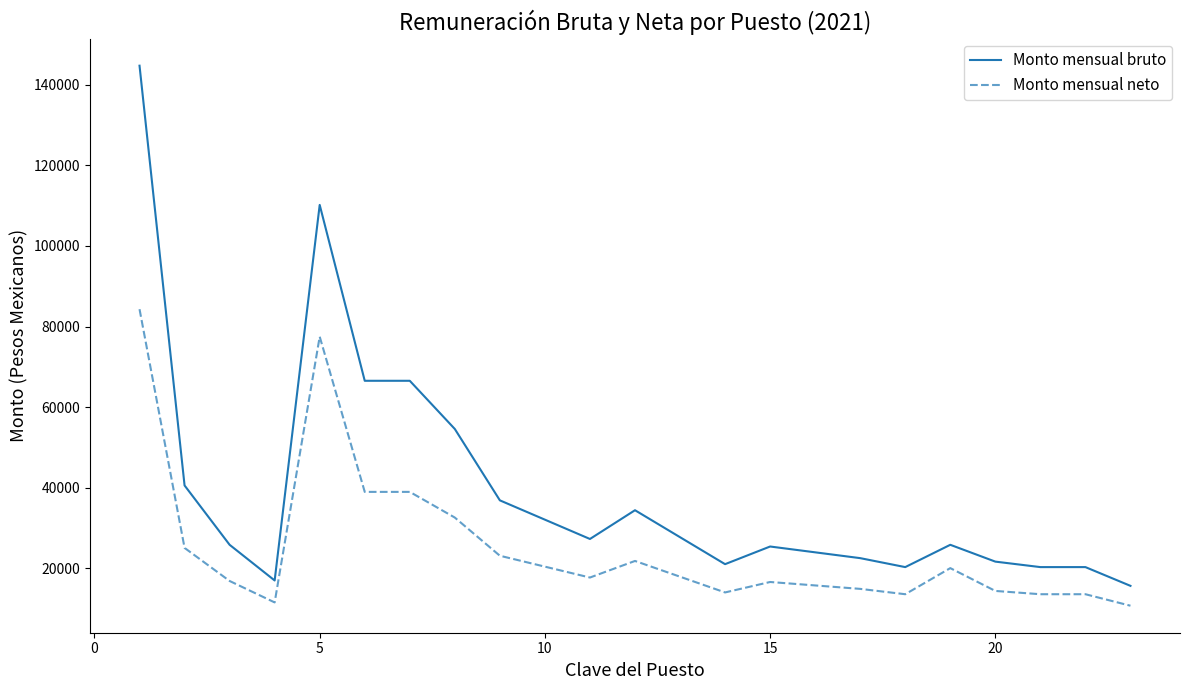

Rank the series by their average value, from lowest to highest.

Monto mensual neto, Monto mensual bruto